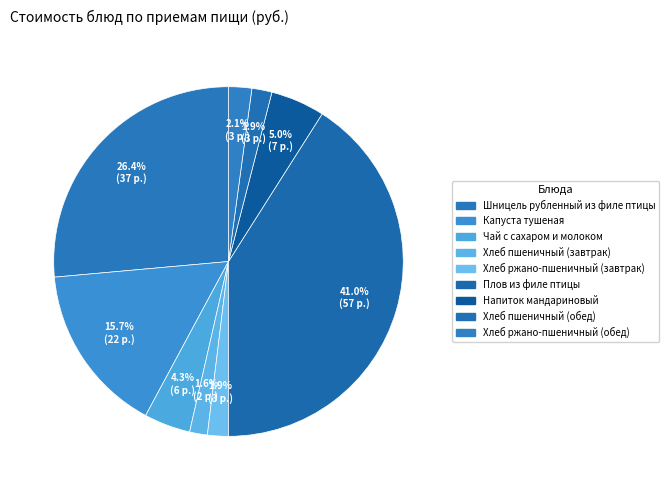

Count the number of slices in the pie.

9